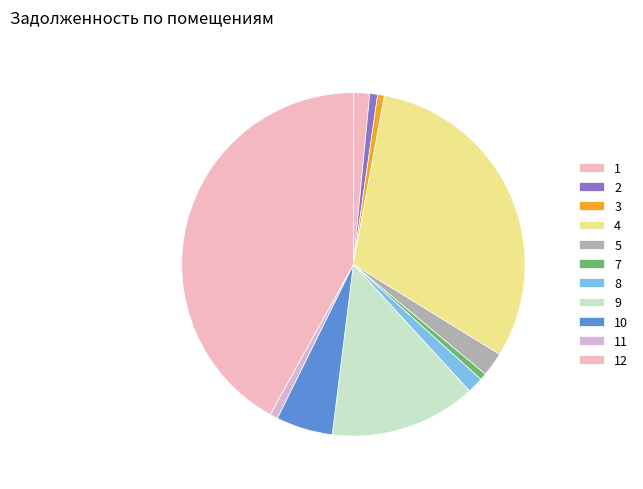

Count the number of slices in the pie.

11